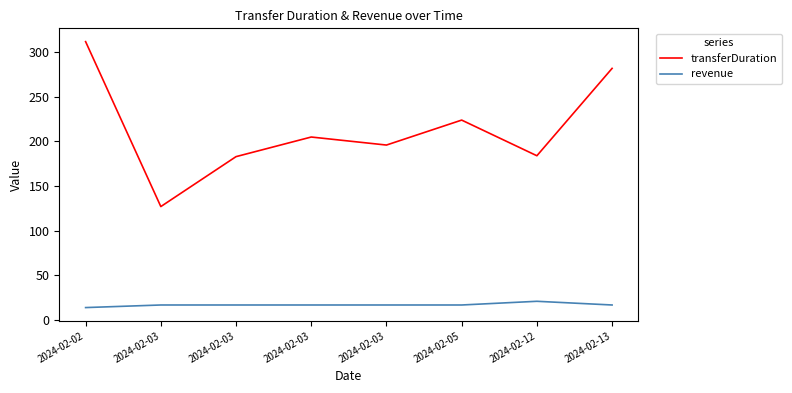

Between 2024-02-03 and 2024-02-03, which series saw the biggest shift?

transferDuration